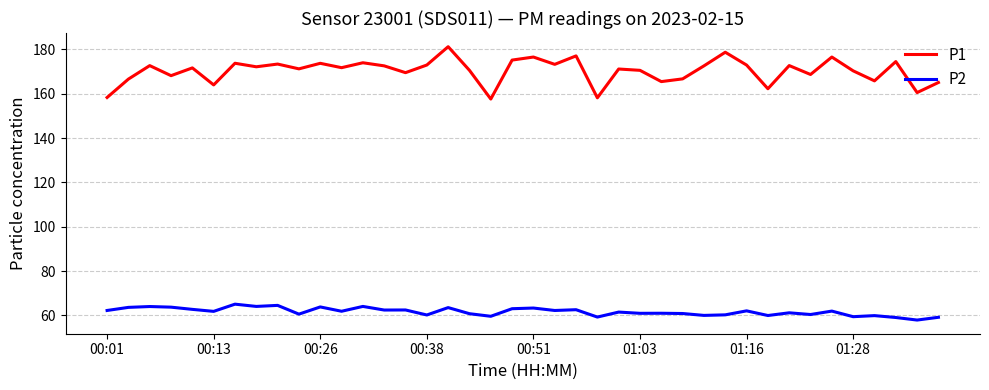

What is the lowest value of the P2 series?

57.9